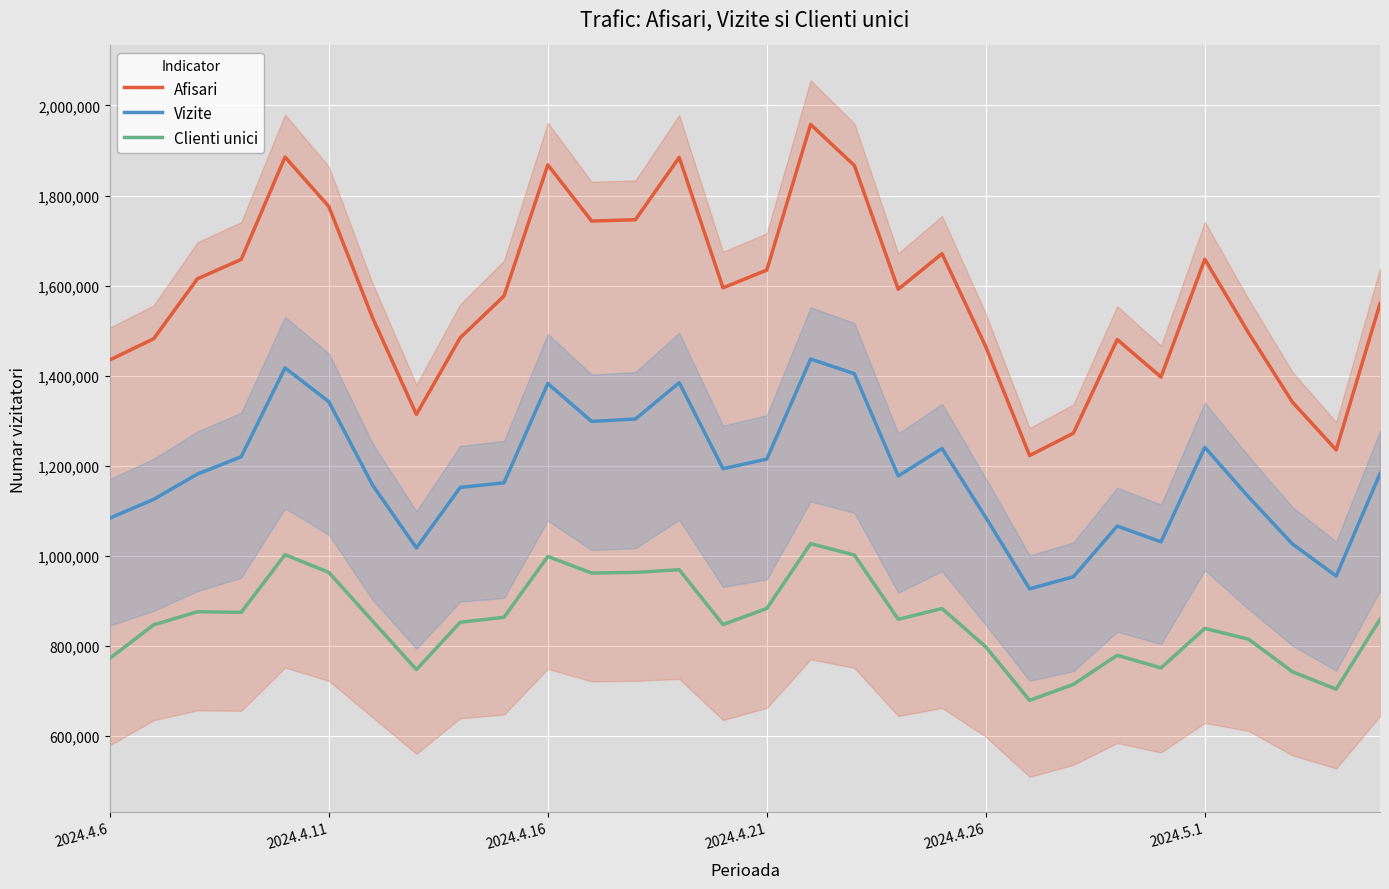

True or false: Afisari and Clienti unici cross at least once.

False